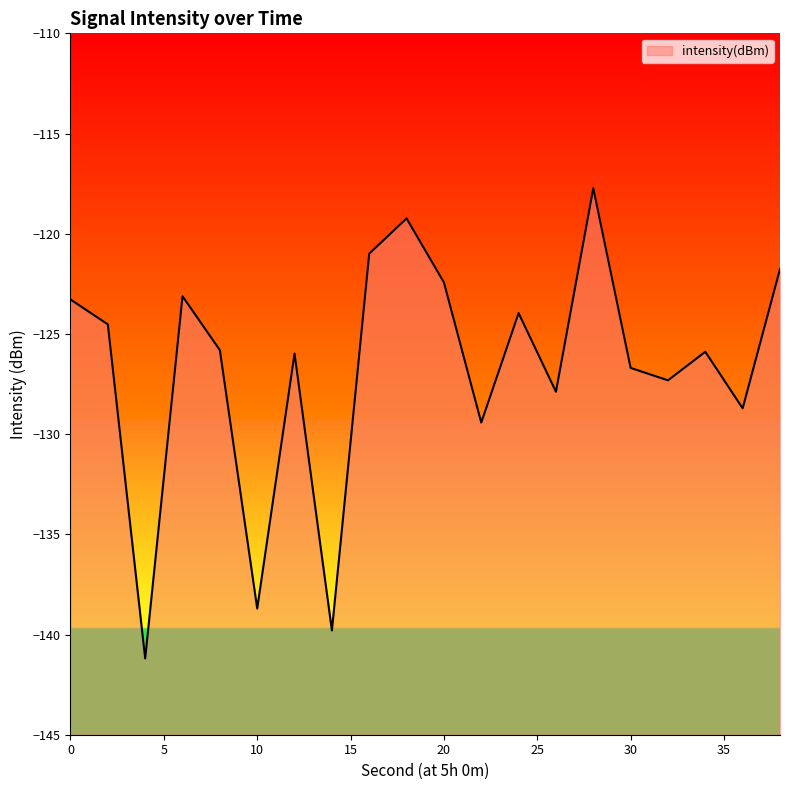

Is it true that the value at 32 is -127.3?

True